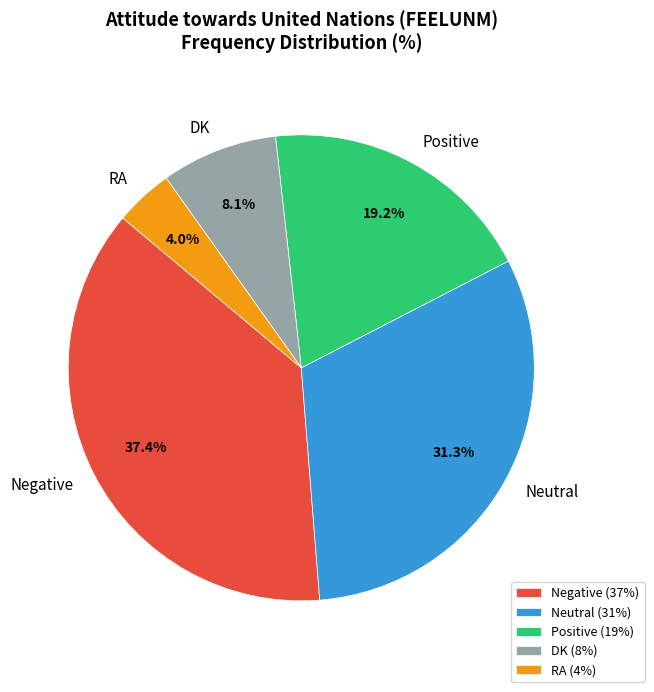

Which slice is the smallest?

RA